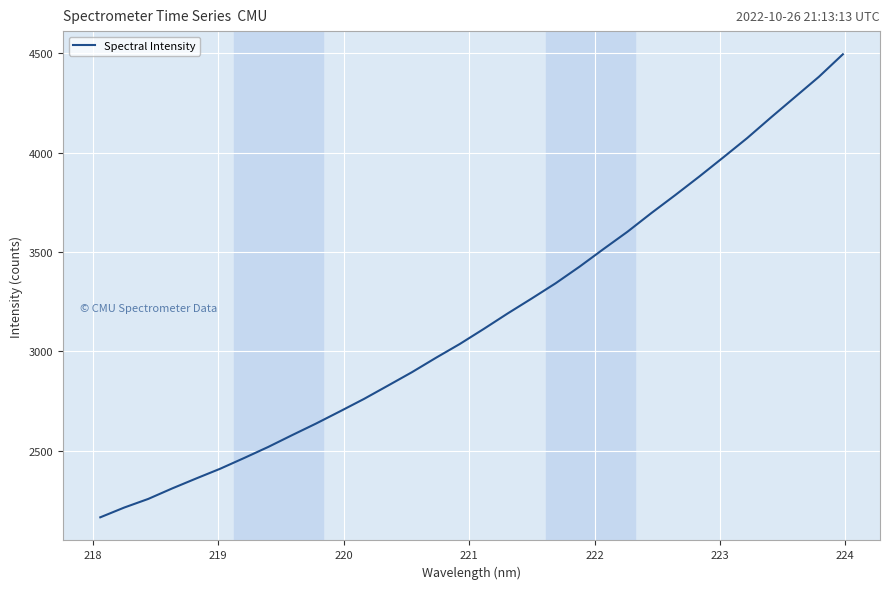

What is the maximum value shown in the chart?

4495.2